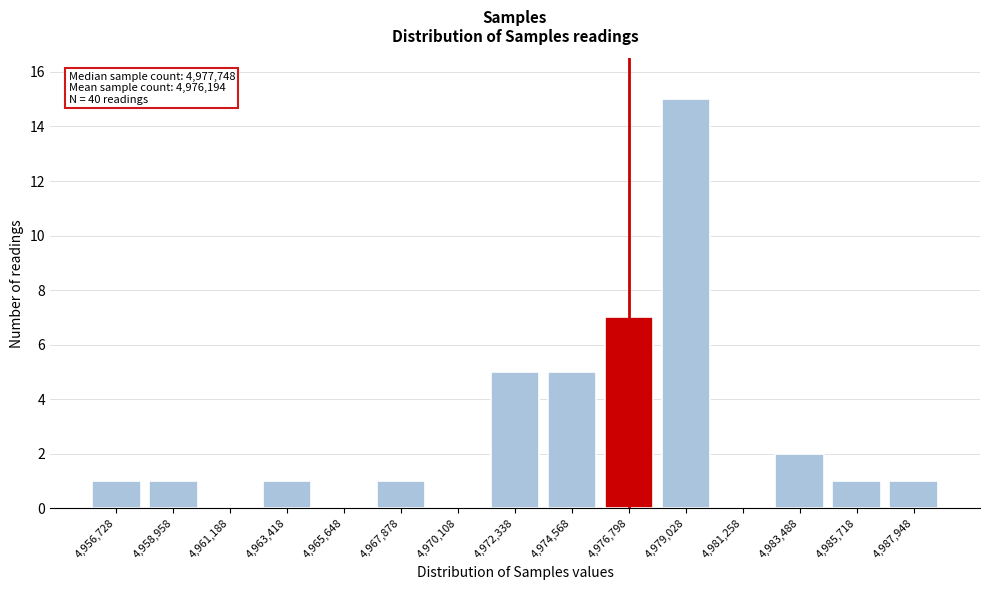

Reading left to right, what are all the values shown in this chart?

4,956,728=1	4,958,958=1	4,961,188=0	4,963,418=1	4,965,648=0	4,967,878=1	4,970,108=0	4,972,338=5	4,974,568=5	4,976,798=7	4,979,028=15	4,981,258=0	4,983,488=2	4,985,718=1	4,987,948=1